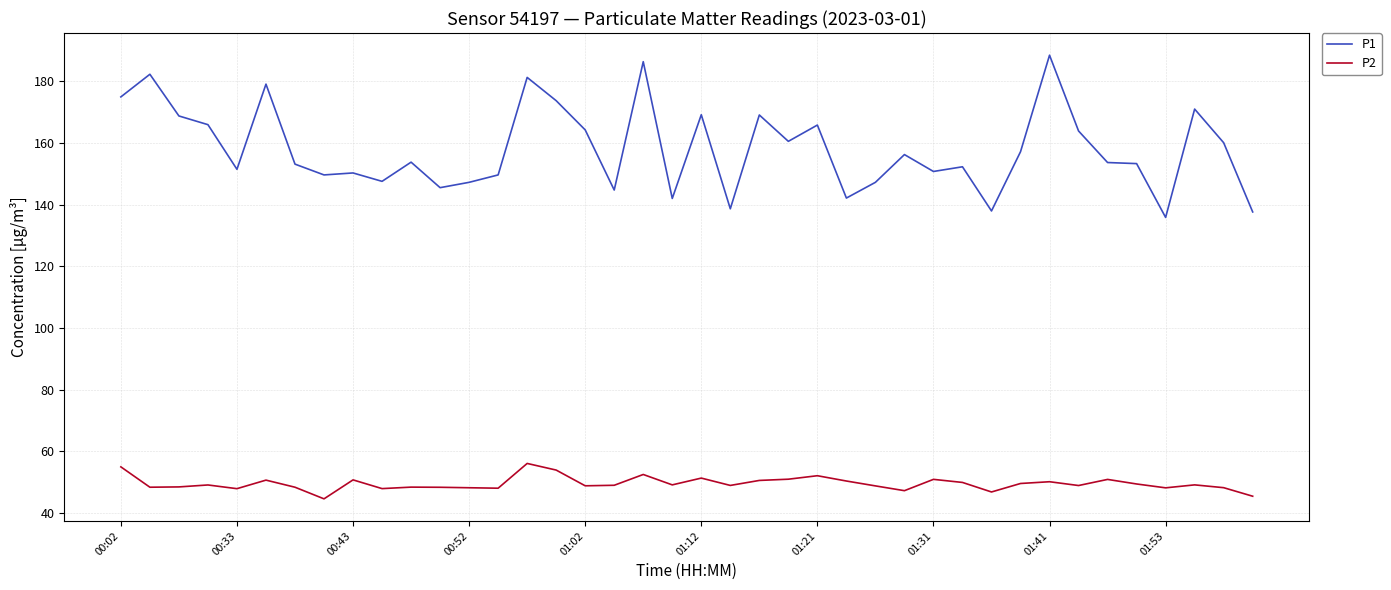

What is the maximum value for P2?

56.1